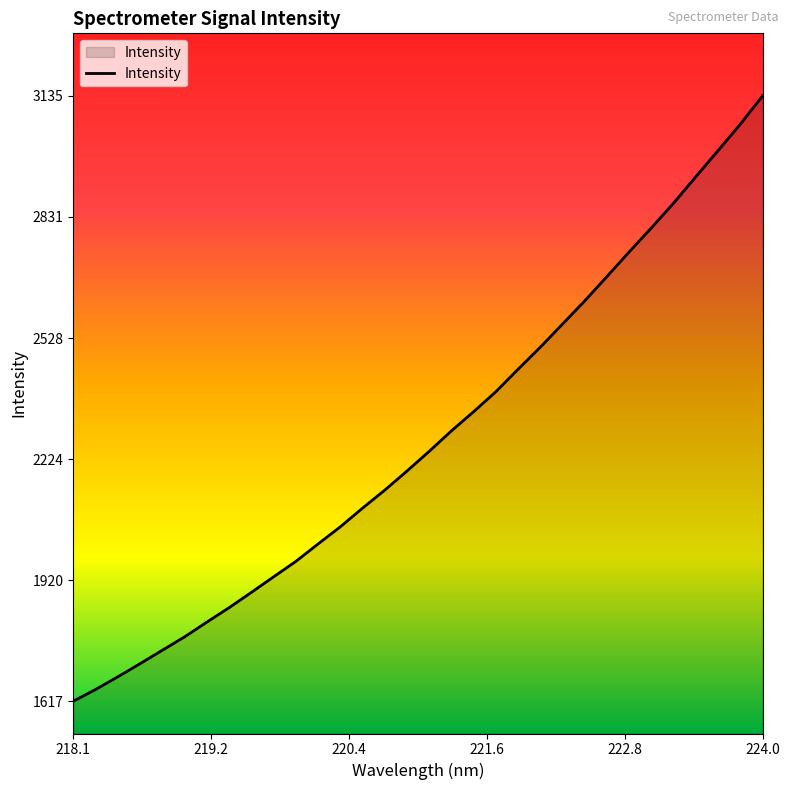

What is the difference between the maximum and minimum values?

1518.5